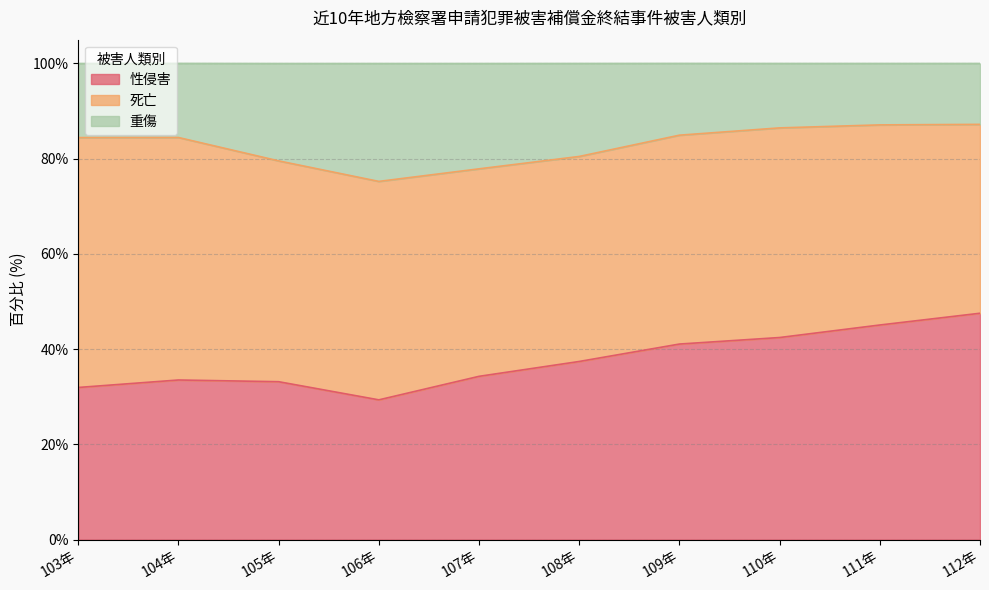

Does the chart have visible grid lines?

Yes